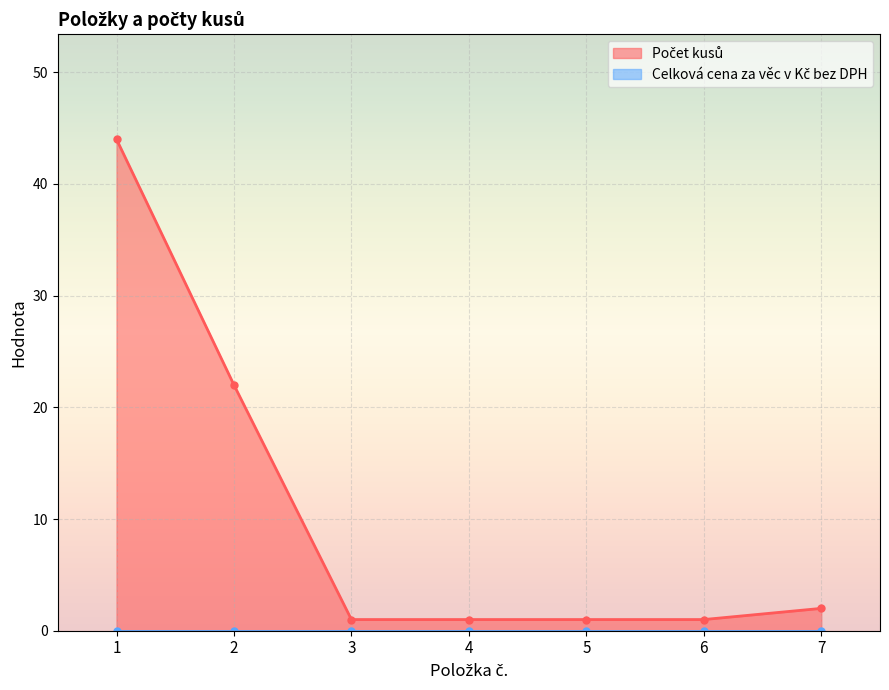

What is the change in value from 2 to 4?

-21